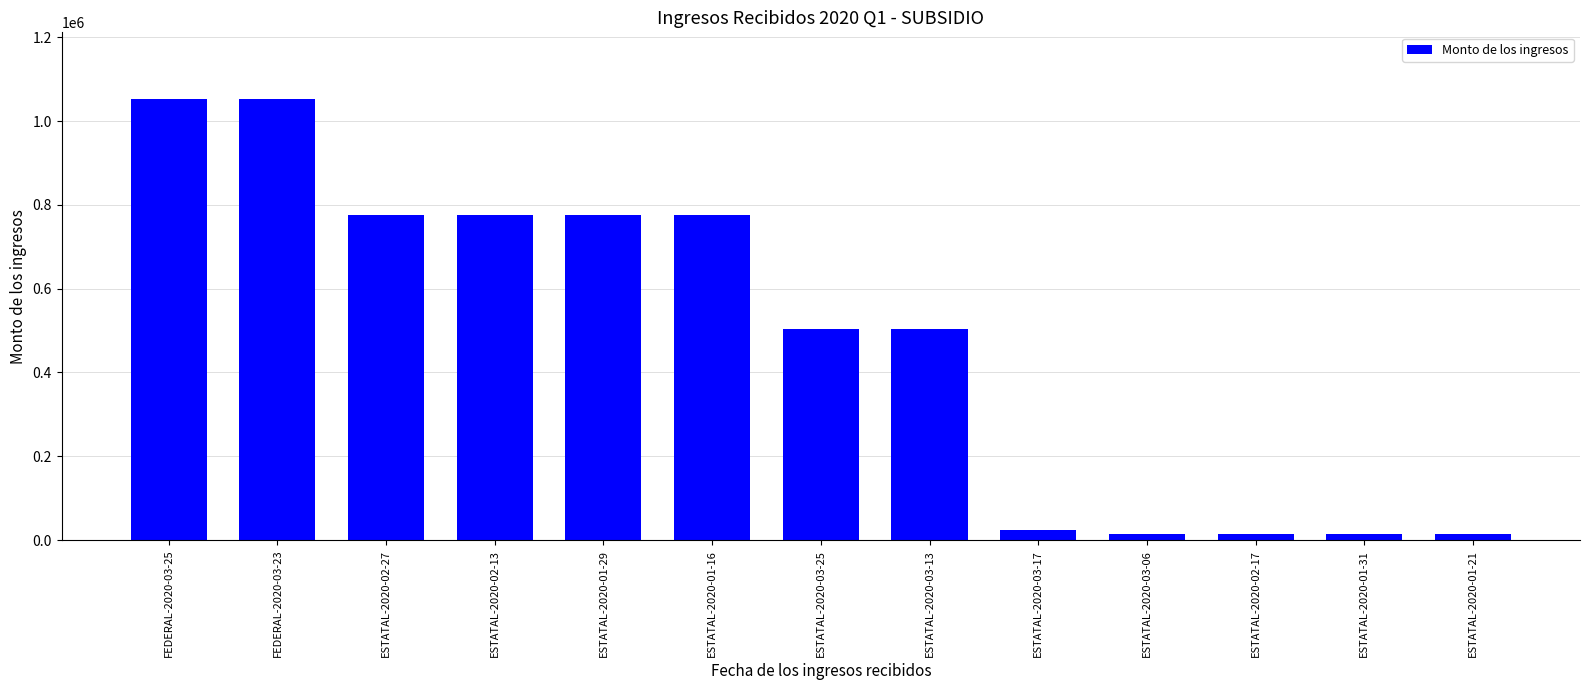

How many distinct data groups are displayed?

1